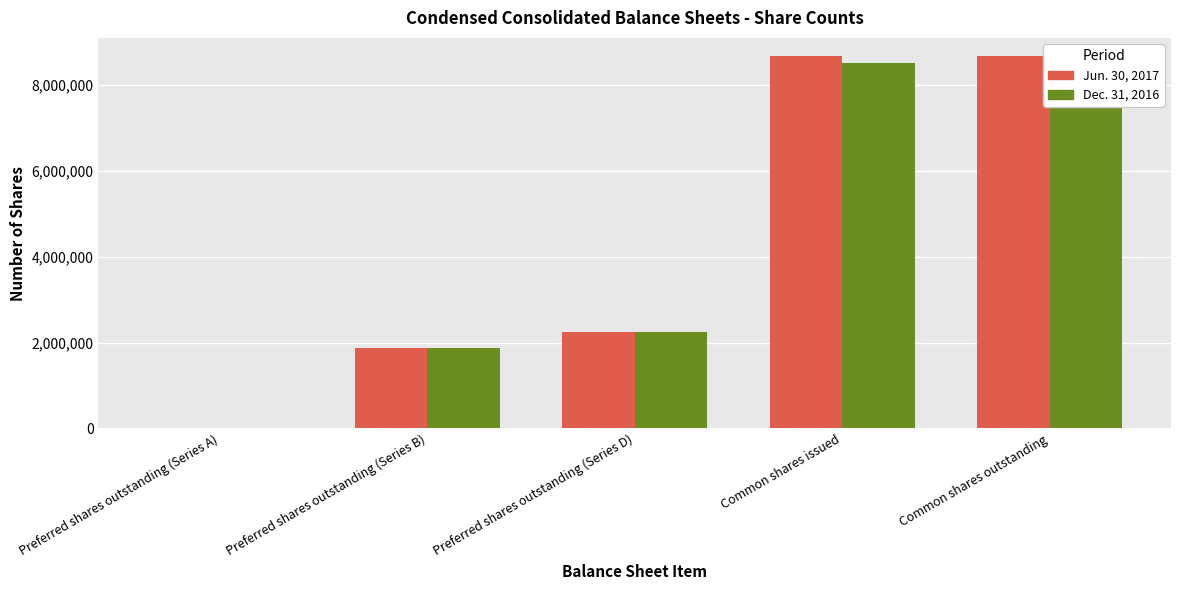

Which label corresponds to the largest value in the chart?

Common shares issued